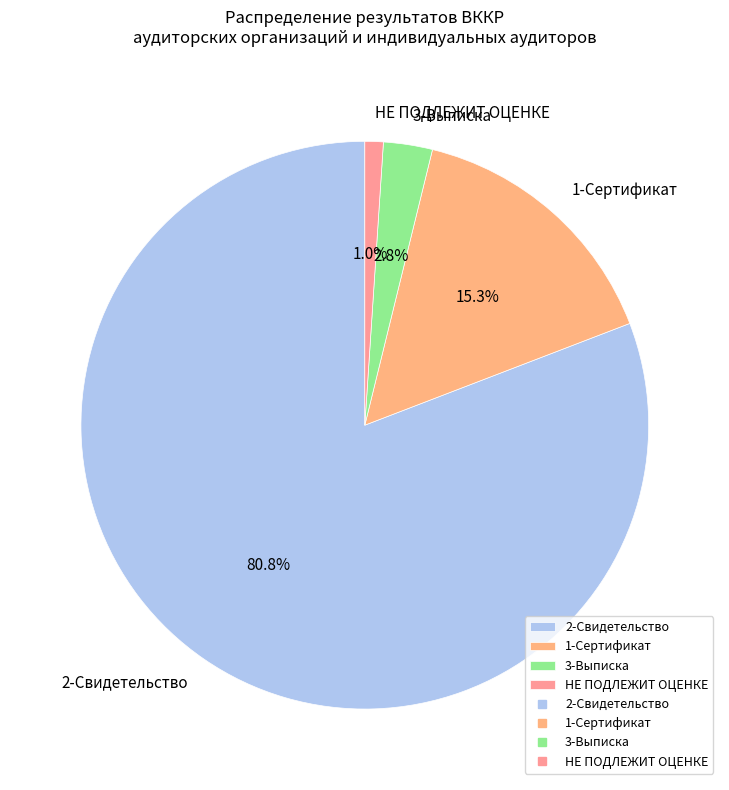

To the nearest percent, what is the difference between the largest and smallest slice percentages?

80%